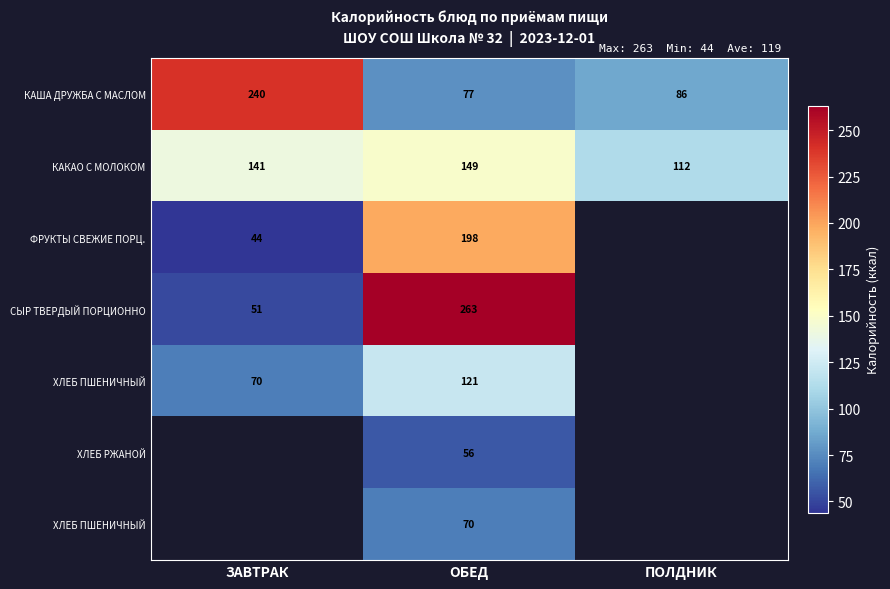

Between ЗАВТРАК and ОБЕД, which is larger?

ЗАВТРАК